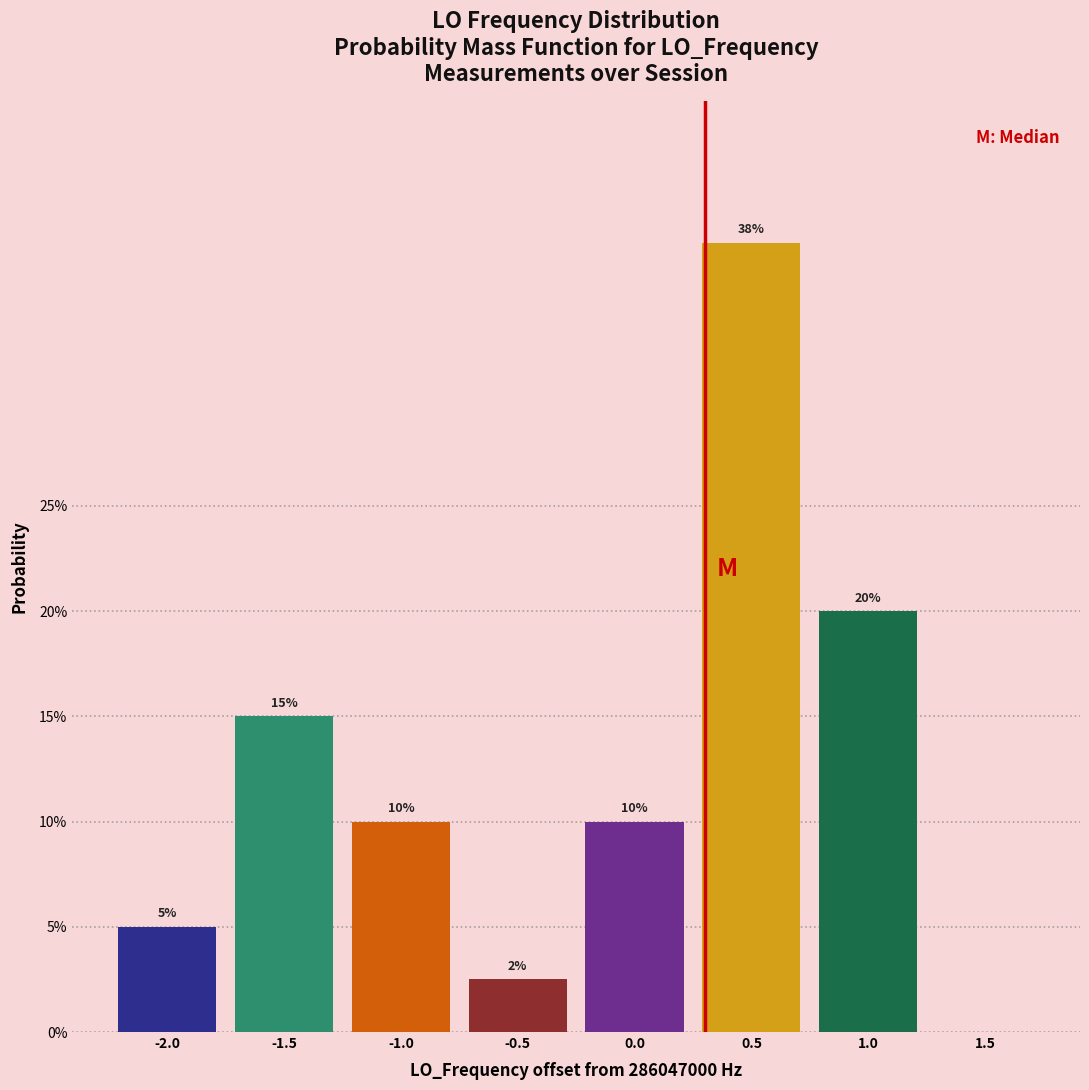

At which label does the data first exceed 10?

-1.5